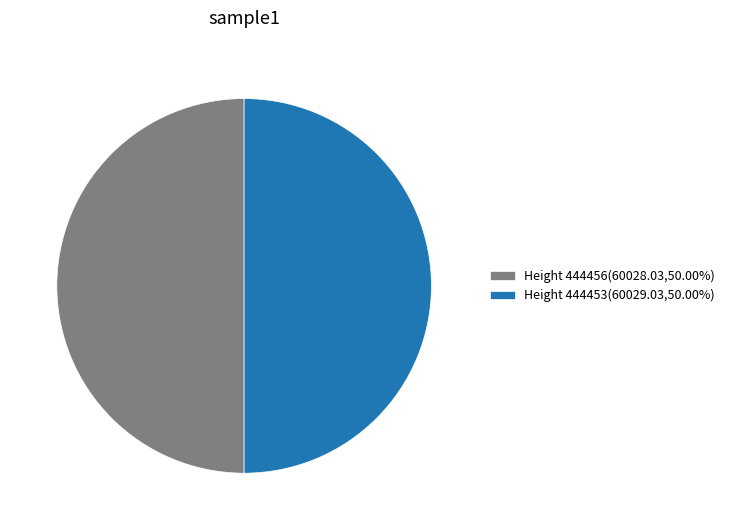

Approximately how many times larger is the value at Height 444456(60028.03,50.00%) compared to Height 444453(60029.03,50.00%)?

1.0